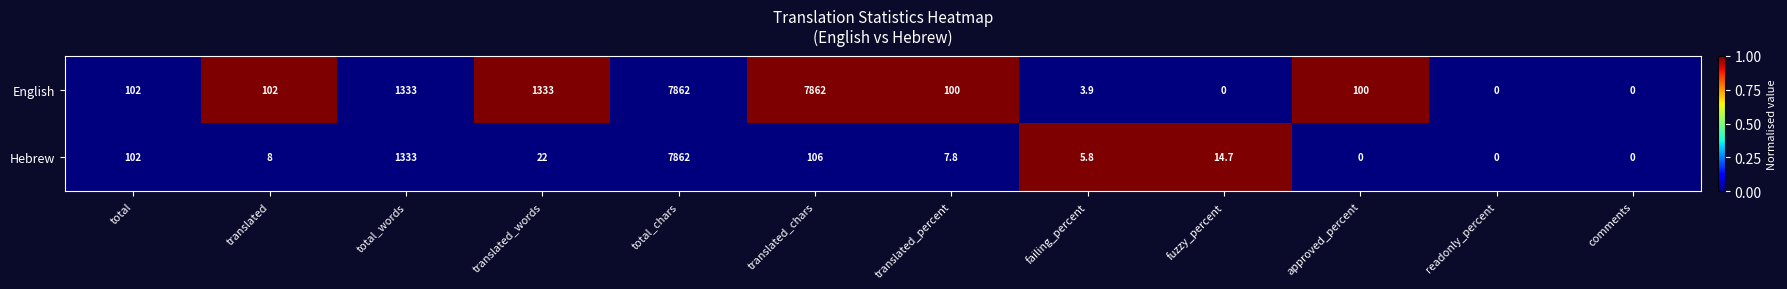

Reading left to right, transcribe all the data shown in this chart.

English: total=102.0	translated=102.0	total_words=1333.0	translated_words=1333.0	total_chars=7862.0	translated_chars=7862.0	translated_percent=100.0	failing_percent=3.9	fuzzy_percent=0.0	approved_percent=100.0	readonly_percent=0.0	comments=0.0
Hebrew: total=102.0	translated=8.0	total_words=1333.0	translated_words=22.0	total_chars=7862.0	translated_chars=106.0	translated_percent=7.8	failing_percent=5.8	fuzzy_percent=14.7	approved_percent=0.0	readonly_percent=0.0	comments=0.0